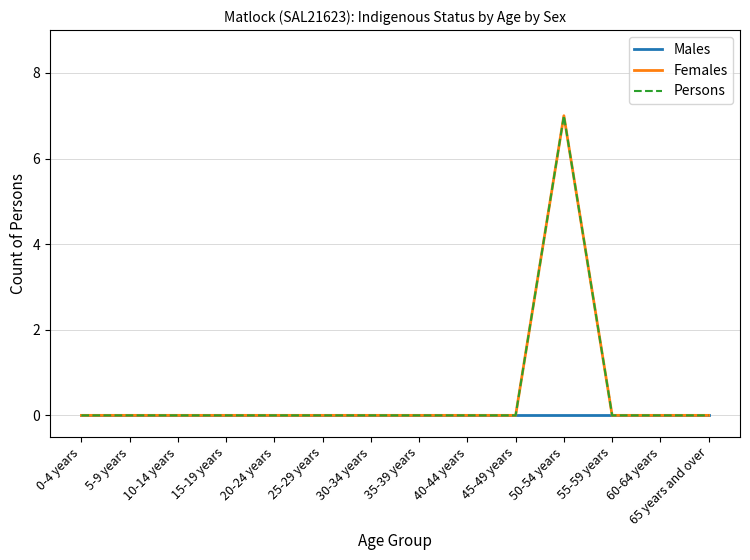

Is this an area chart (filled region under the line)?

No